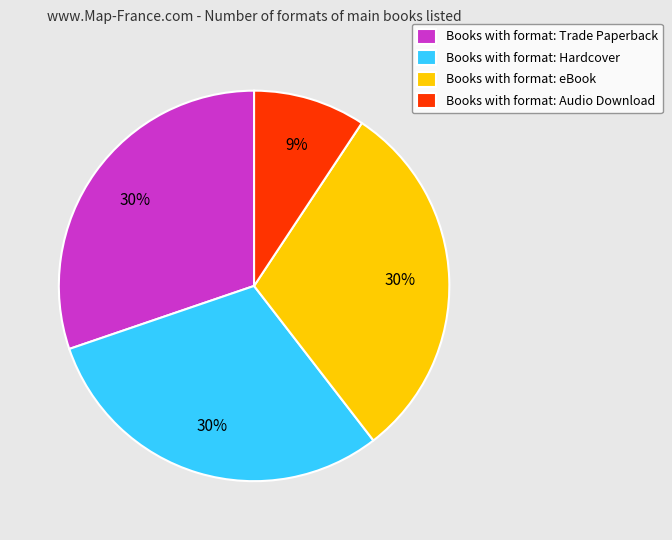

What is the ratio of the value at Books with format: Audio Download to the value at Books with format: Trade Paperback?

0.3